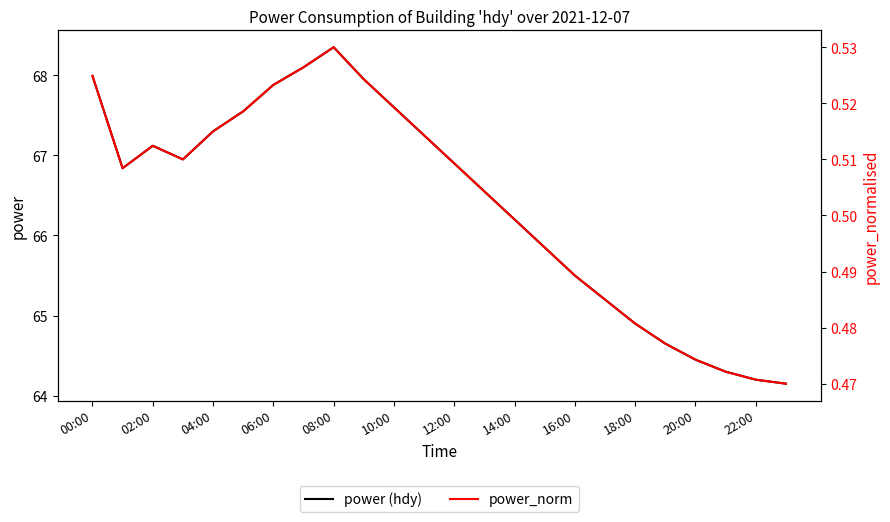

Where is power_norm nearest to the value 0?

23